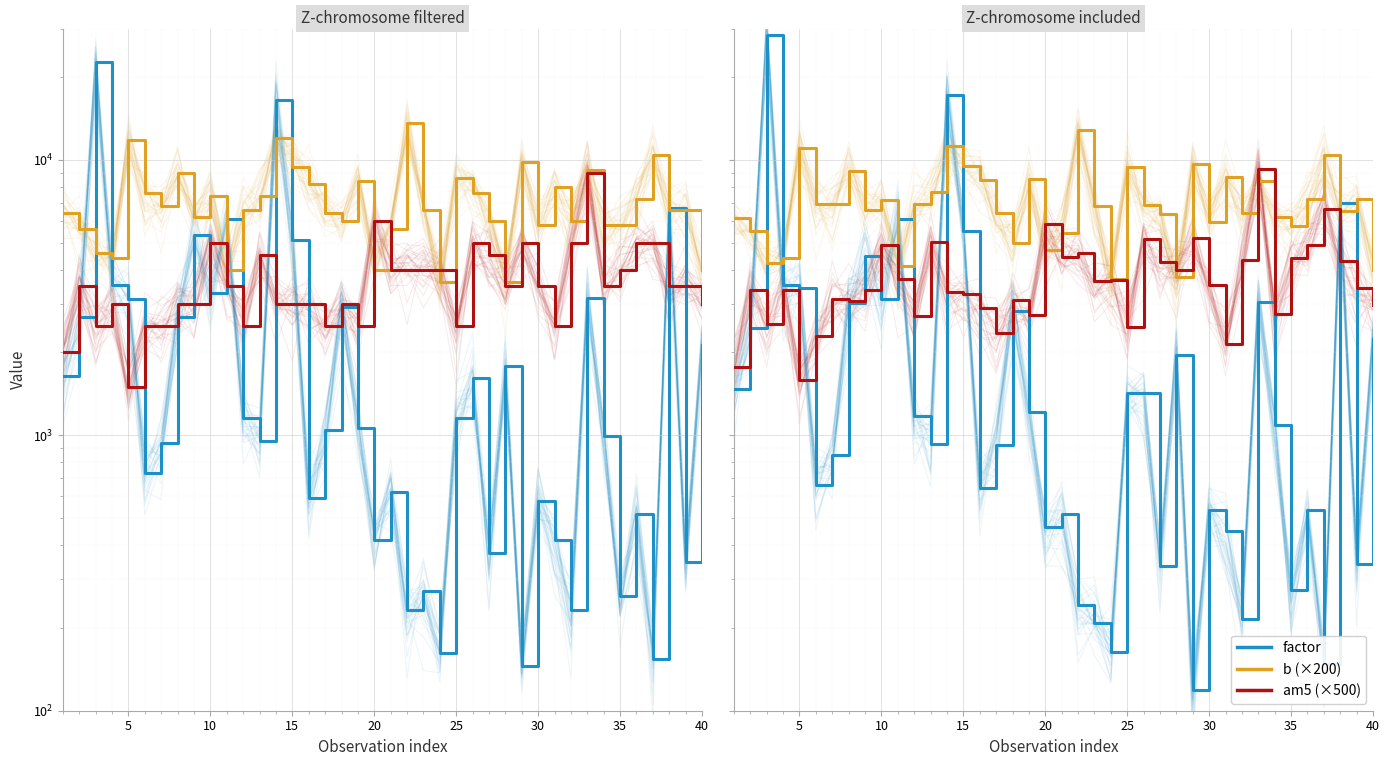

Reading left to right, what are all the values shown in this chart?

factor: 1478.6	2458.3	28334.6	3509.1	3414.9	661.1	851.5	3034.5	4480.7	3130.3	6123.8	1173.1	931.8	17248.3	5530.9	645.0	920.8	2830.7	1217.6	463.1	518.4	241.1	207.8	163.0	1421.3	1426.1	335.8	1954.2	118.5	534.2	448.1	215.2	3059.2	1086.2	273.6	533.9	148.4	6993.6	340.7	2246.6
b (×200): 6145.6	5518.2	4235.7	4387.7	11034.4	6922.7	6940.7	9153.2	6588.3	7144.8	4130.6	6890.8	7663.3	11207.4	9512.3	8438.9	6403.7	4998.5	8507.8	4708.0	5438.7	12807.9	6797.1	3690.0	9420.6	6835.2	6351.1	3770.0	9688.6	5957.2	8658.9	6418.7	8358.7	6180.6	5770.0	7242.0	10460.9	6520.7	7229.2	3973.2
am5 (×500): 1776.1	3362.3	2544.7	3368.8	1590.5	2287.4	3121.3	3079.4	3382.6	4924.1	3686.7	2709.9	5048.2	3317.2	3261.7	2905.5	2357.1	3099.8	2733.3	5866.4	4426.1	4581.0	3633.5	3665.2	2464.9	5153.8	4263.9	3973.3	5212.0	3513.8	2141.0	4342.1	9252.9	2753.6	4405.1	4920.9	6621.5	4307.8	3436.5	2968.1